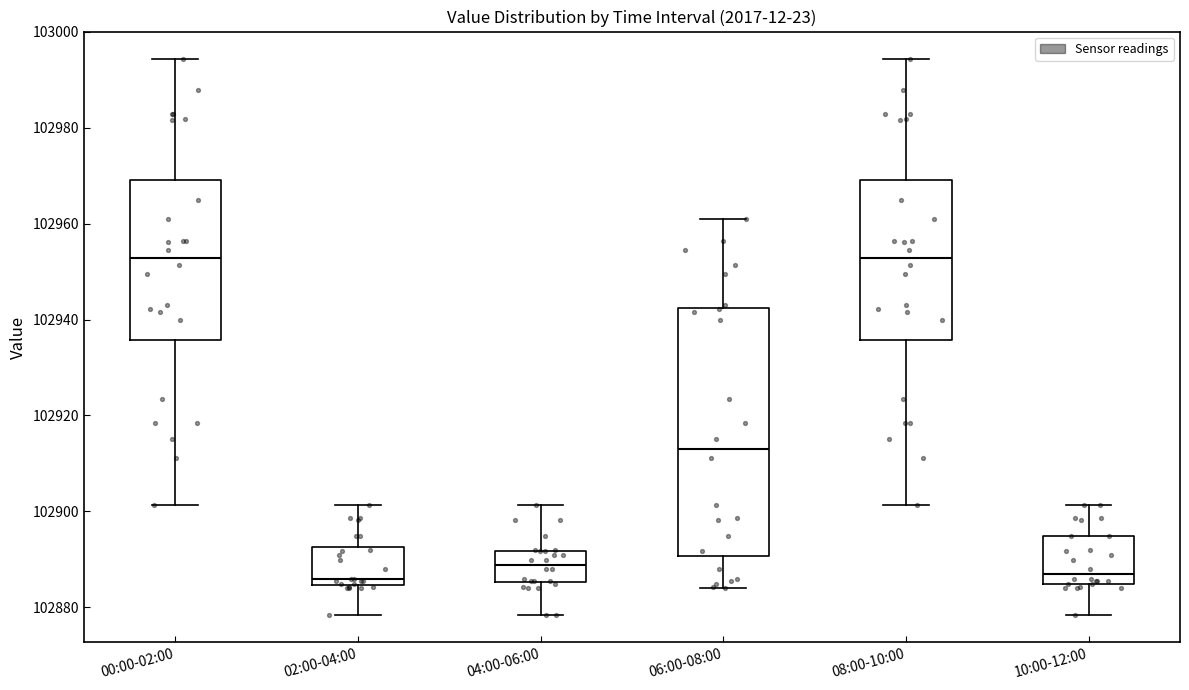

Reading left to right, read every box against the y-axis: the position of its median line, the range the box covers, and the ends of its whiskers. The values are not printed on the chart, so give them approximately, as read against the axis.

00:00-02:00: median 102952, box 102936 to 102970, whiskers 102902 to 102994
02:00-04:00: median 102886, box 102884 to 102892, whiskers 102878 to 102902
04:00-06:00: median 102888, box 102886 to 102892, whiskers 102878 to 102902
06:00-08:00: median 102914, box 102890 to 102942, whiskers 102884 to 102960
08:00-10:00: median 102952, box 102936 to 102970, whiskers 102902 to 102994
10:00-12:00: median 102886, box 102884 to 102894, whiskers 102878 to 102902